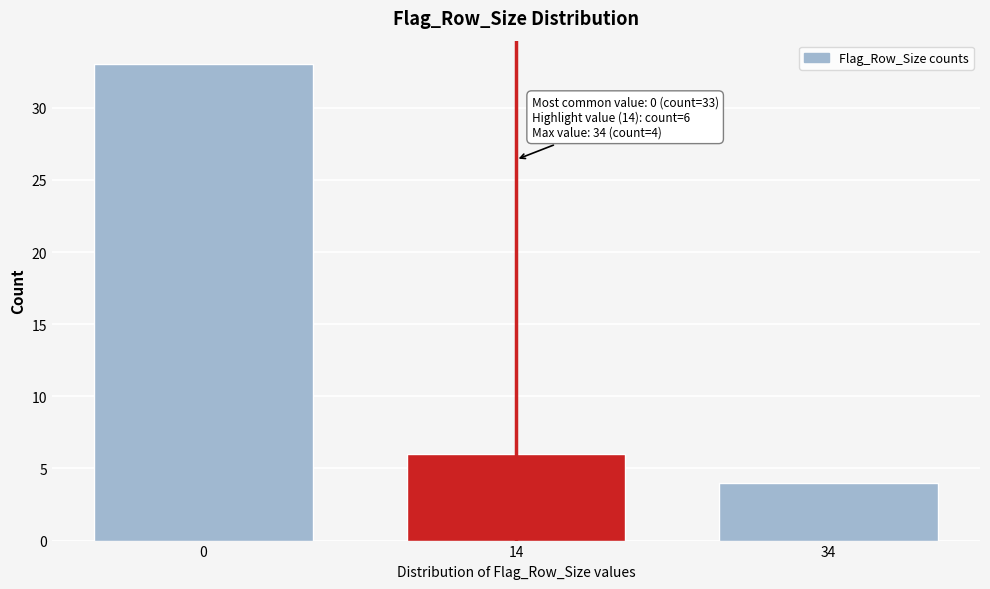

Reading left to right, what are all the values shown in this chart?

33	6	4